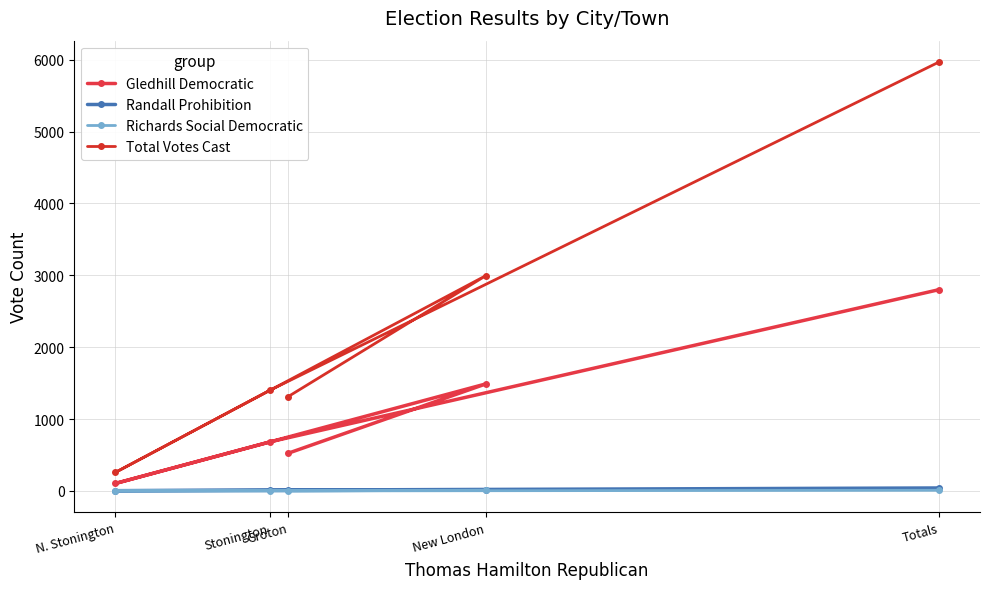

True or false: Richards Social Democratic has more than 1 points higher than both neighbors.

False